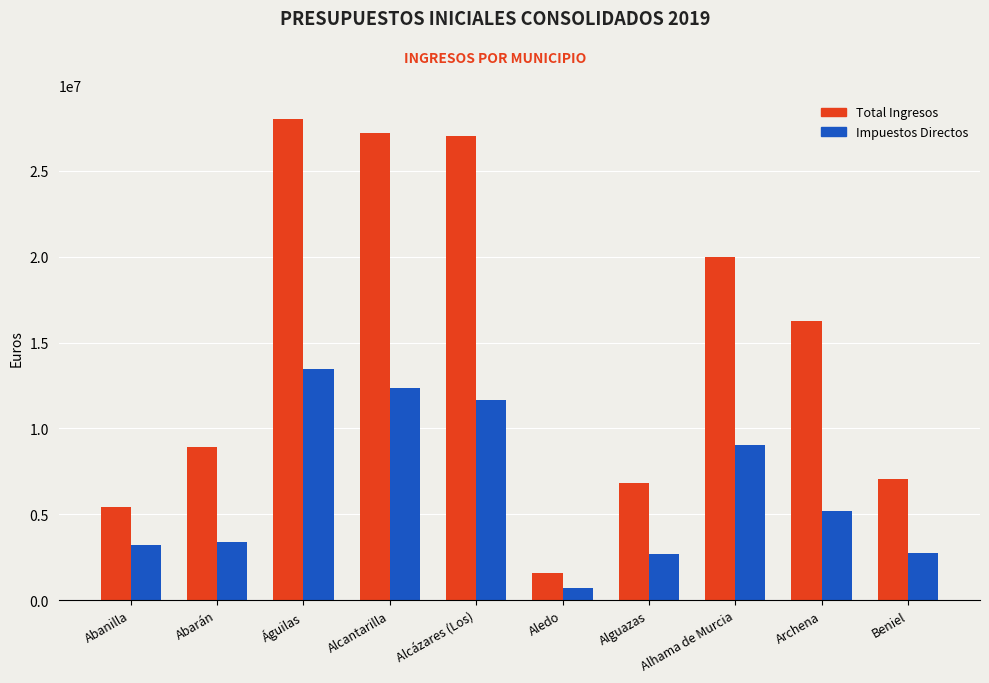

What is the difference between the Total Ingresos values at Alguazas and Abarán?

2126591.2